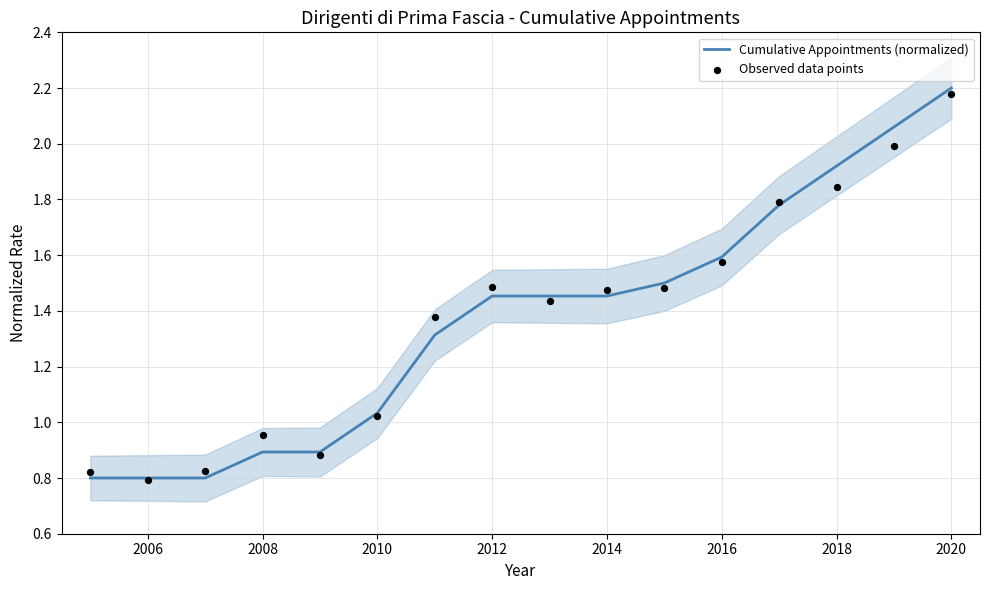

The Cumulative Appointments (normalized) series shows 1.4 at 2020. True or false?

False